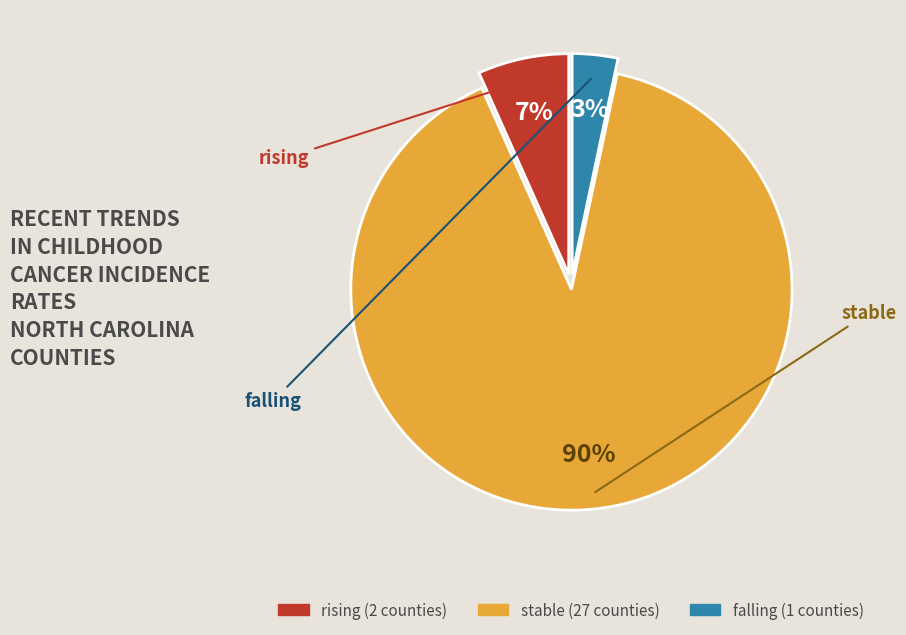

To the nearest percent, what portion does stable represent?

90%